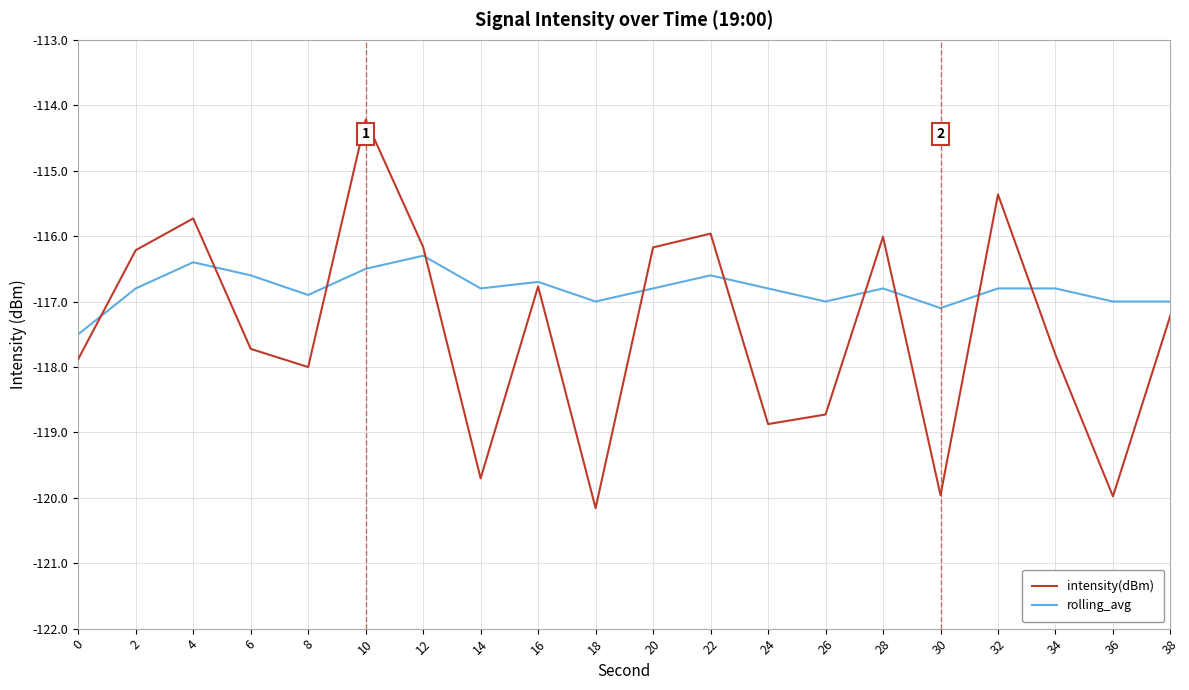

Rank the series by their maximum value, from lowest to highest.

rolling_avg, intensity(dBm)